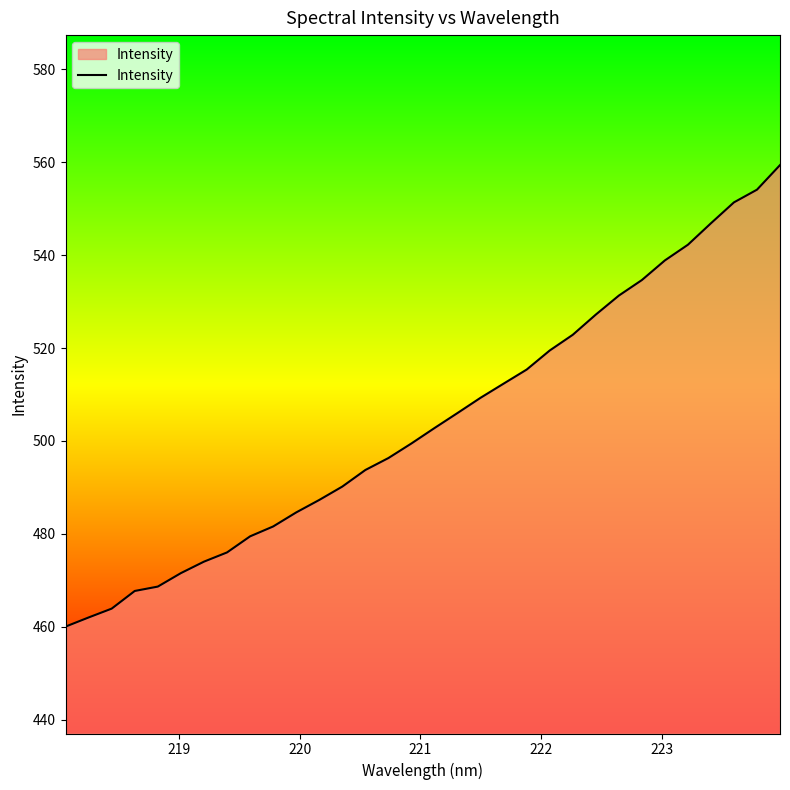

What is the difference between the maximum and minimum values?

99.3